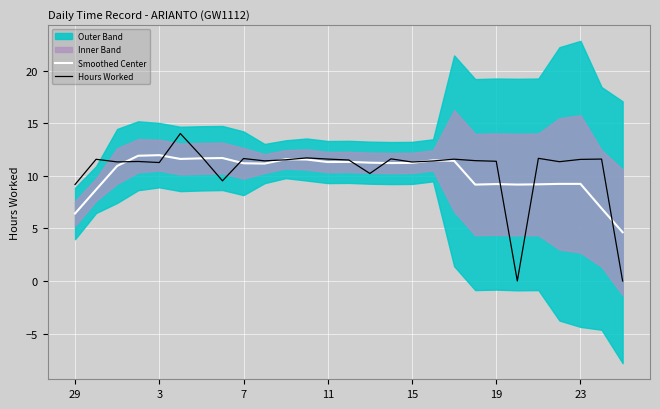

How many categories are shown in the chart?

27